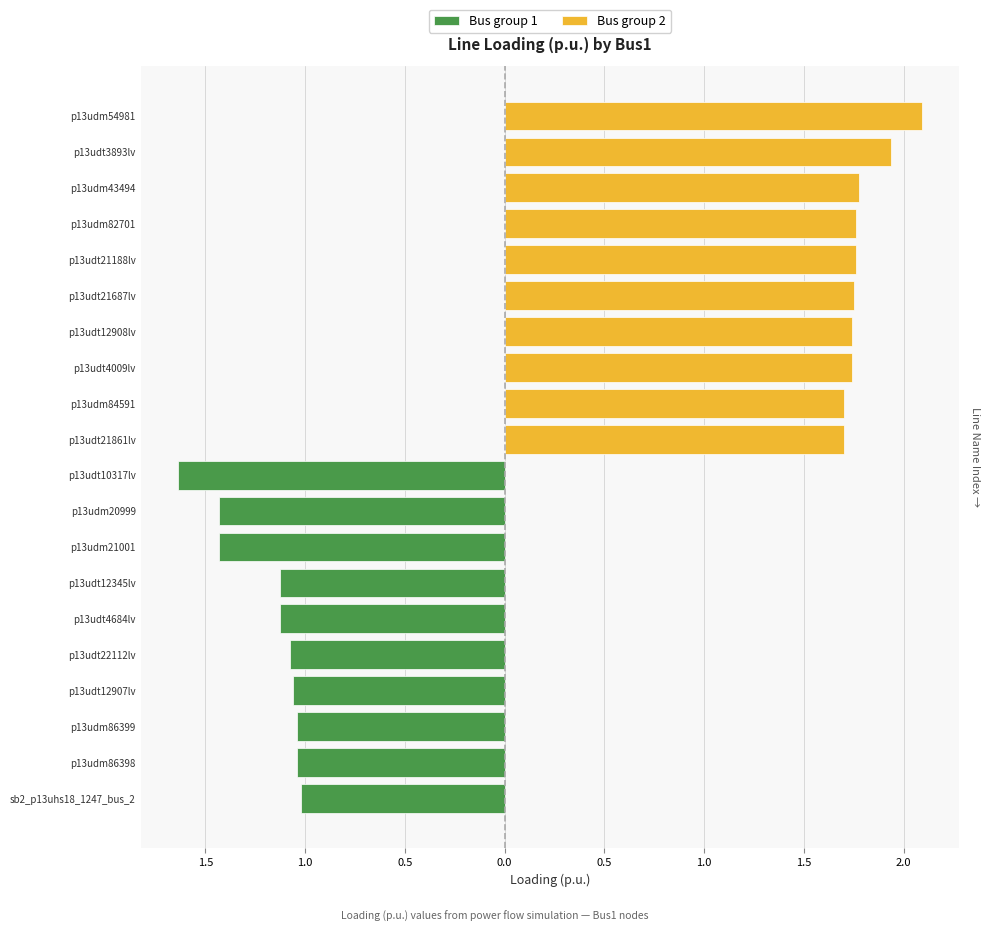

Which series has the widest spread of values?

Bus group 1